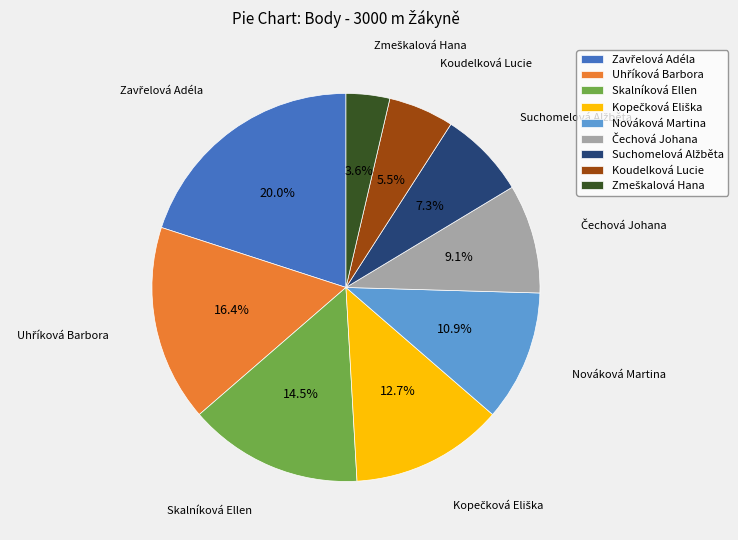

True or false: Koudelková Lucie accounts for 19% of the total.

False